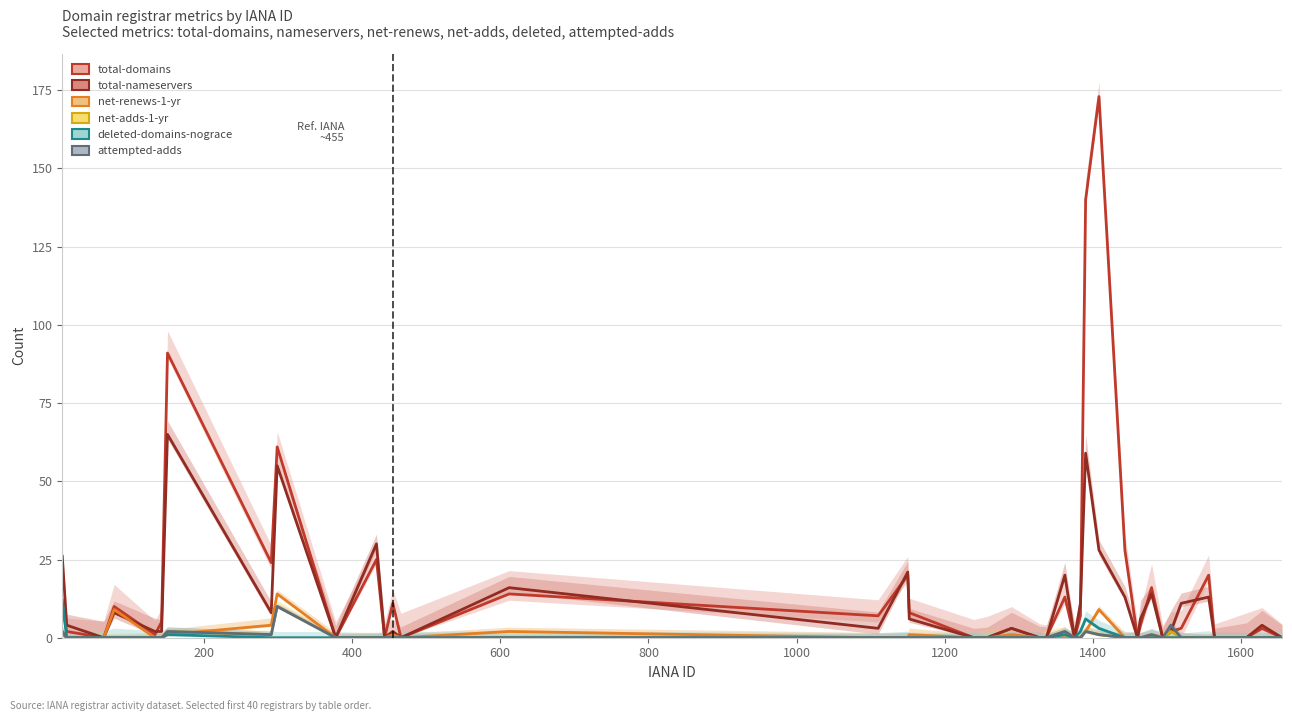

Which series has the widest spread of values?

total-domains